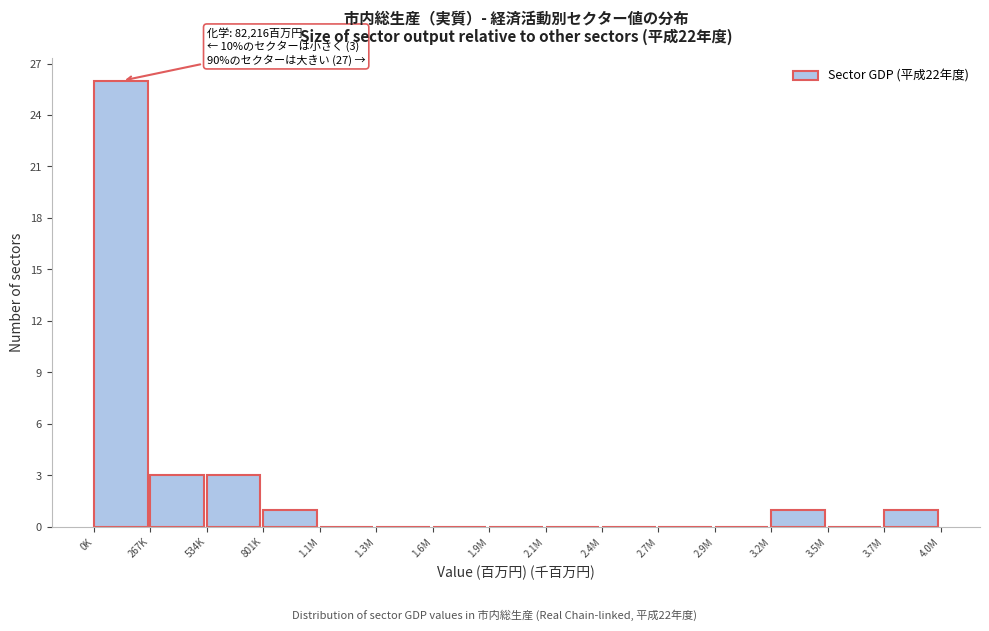

Reading left to right, what are all the values shown in this chart?

0K=26	267K=3	534K=3	801K=1	1.1M=0	1.3M=0	1.6M=0	1.9M=0	2.1M=0	2.4M=0	2.7M=0	2.9M=0	3.2M=1	3.5M=0	3.7M=1